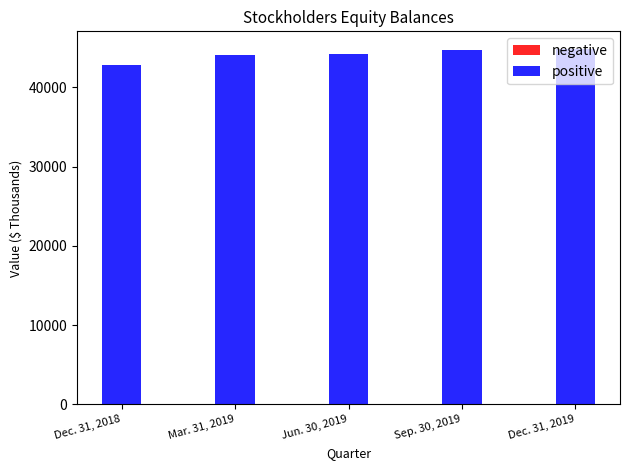

How many values in the positive series exceed 44203?

2